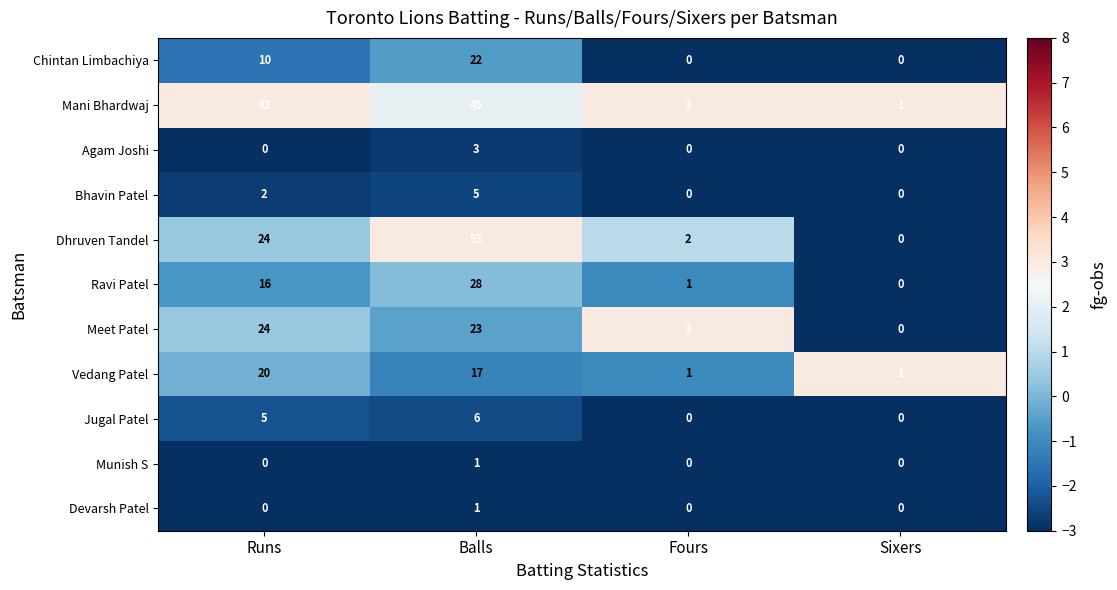

At which label does Ravi Patel reach its minimum?

Sixers